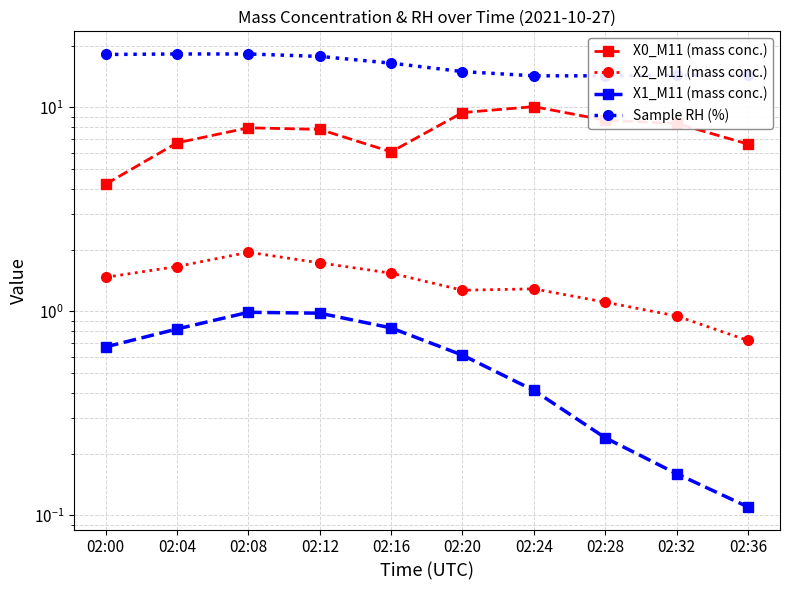

List the series in order of their peak value, lowest first.

X1_M11 (mass conc.), X2_M11 (mass conc.), X0_M11 (mass conc.), Sample RH (%)